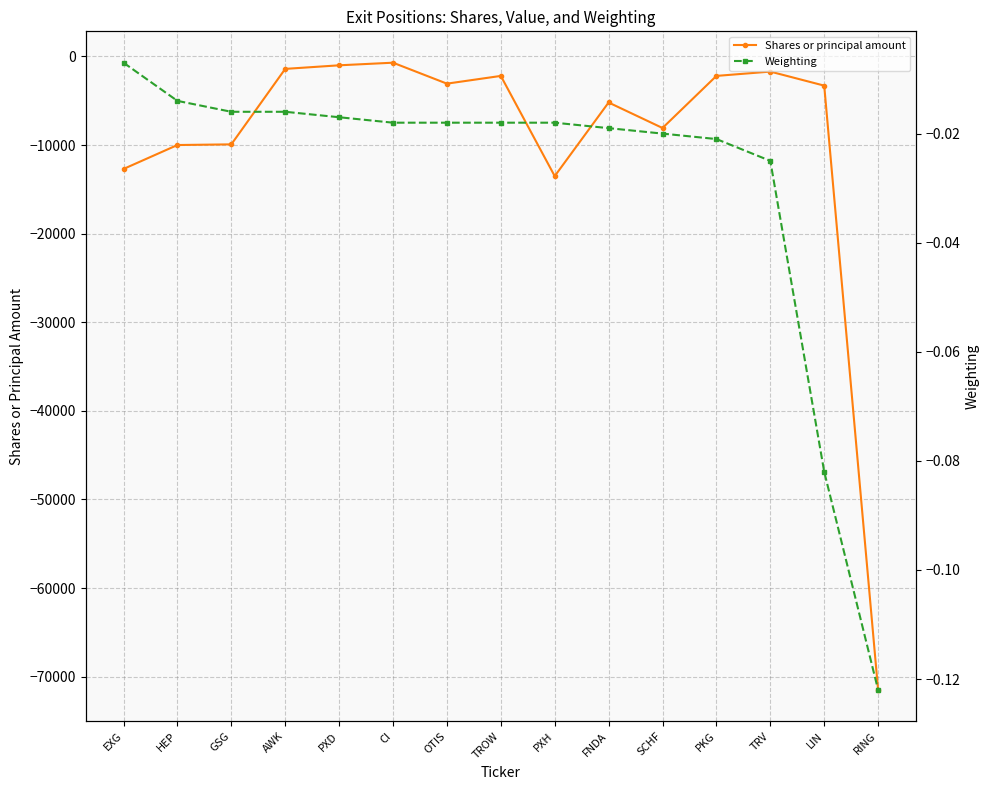

Which series has the largest range (max minus min)?

Shares or principal amount